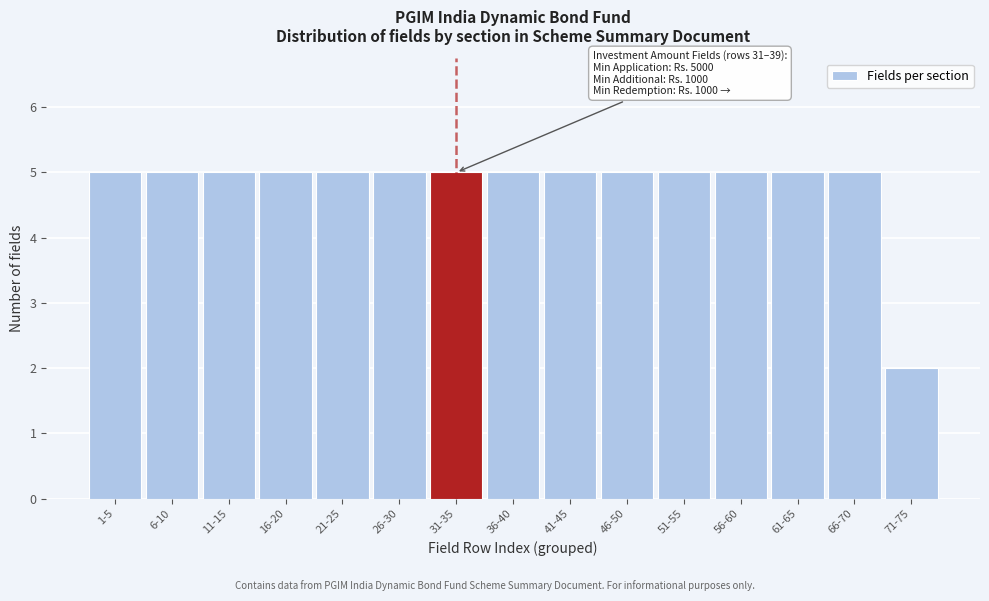

Reading left to right, extract all data points from this chart.

5	5	5	5	5	5	5	5	5	5	5	5	5	5	2